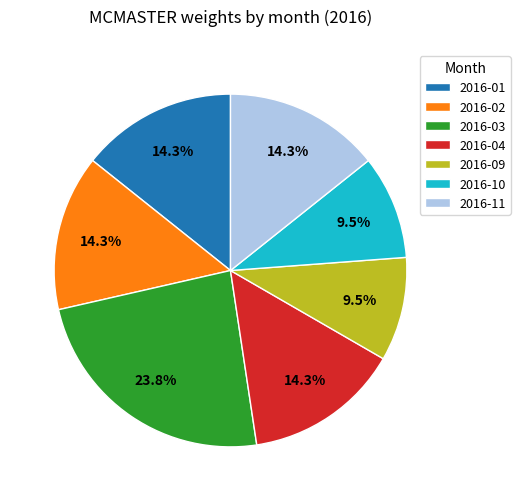

Does 2016-11 account for over 50% of the chart?

No